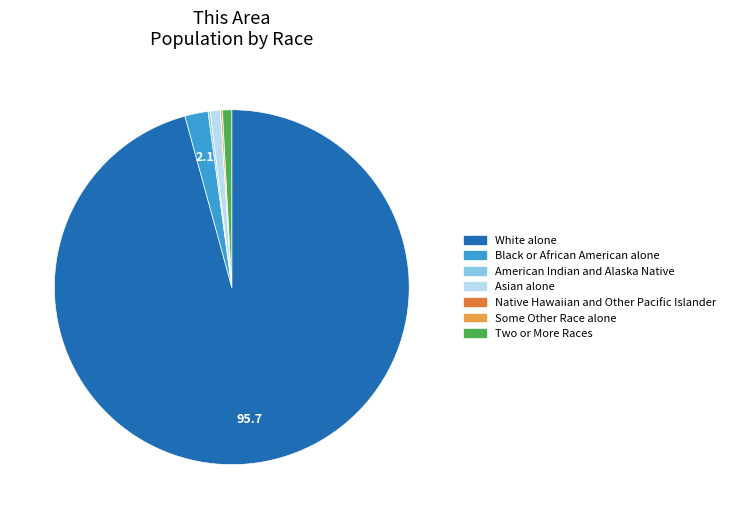

What is the largest slice in the pie chart?

White alone